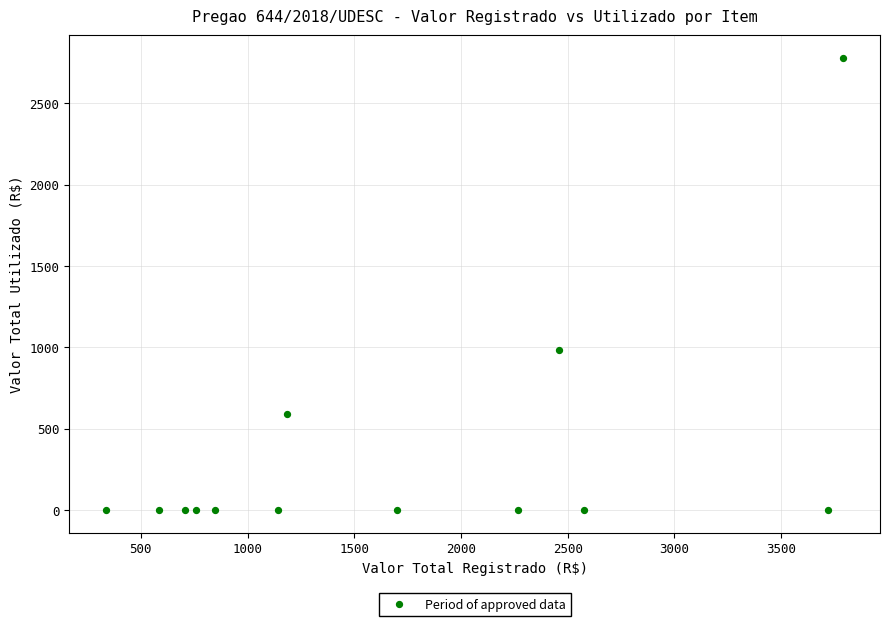

What is the range of X values (max minus min)?

3452.5